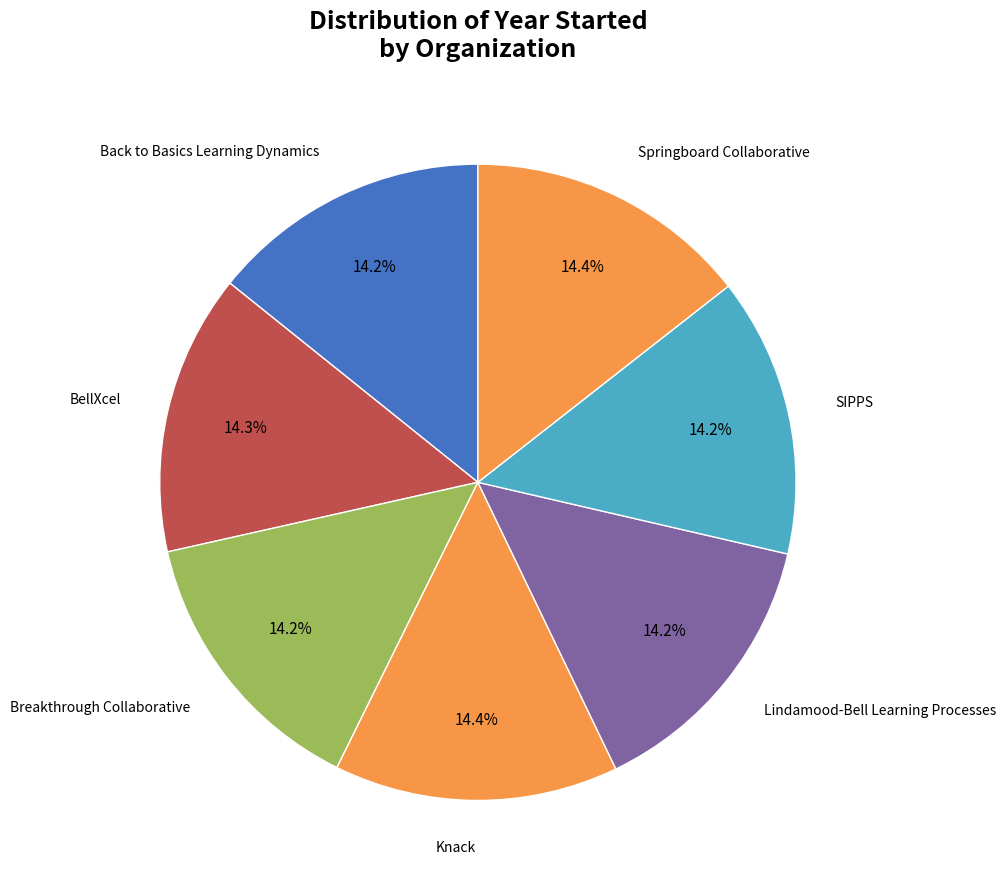

How many slices are in this pie chart?

7